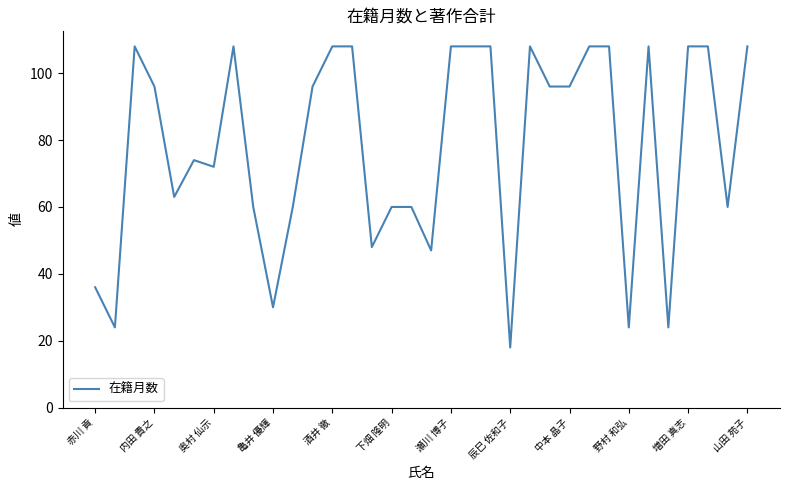

What is the smallest value displayed?

18